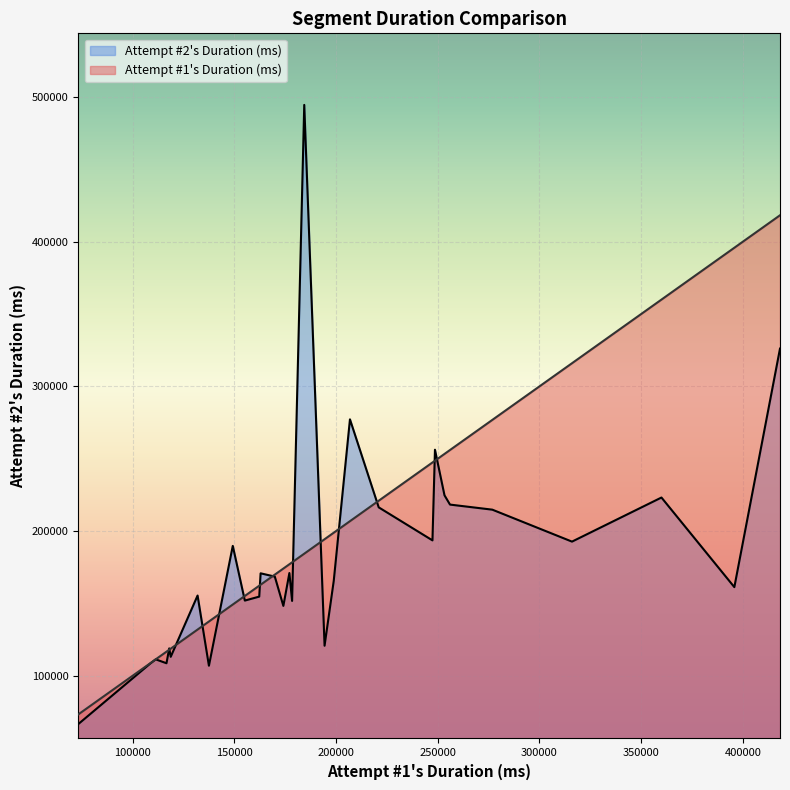

Which series has the largest range (max minus min)?

Attempt #2's Duration (ms)